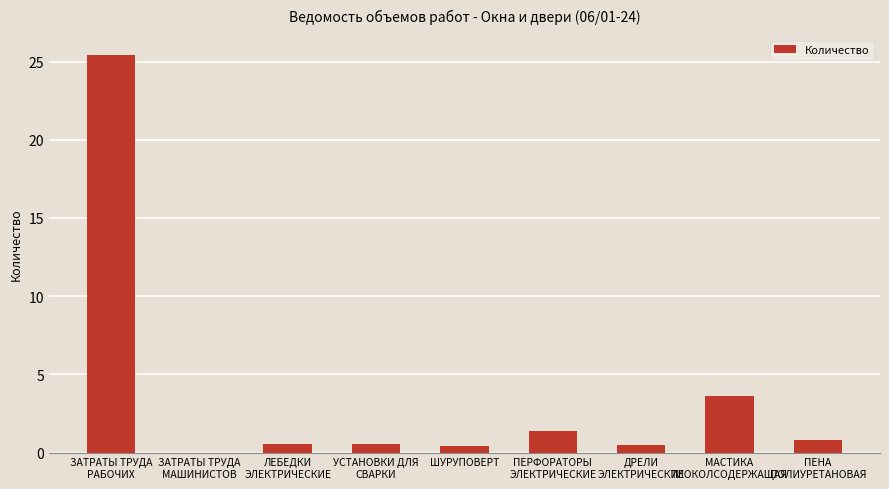

What is the greatest value displayed?

25.4